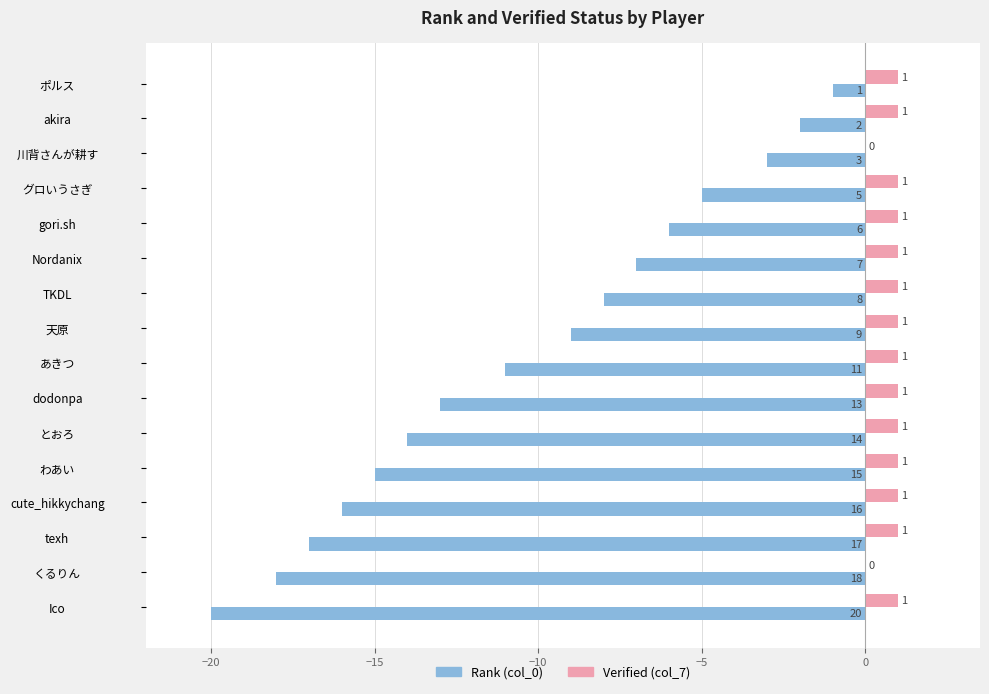

What is the sum of all Verified (col_7) values?

14